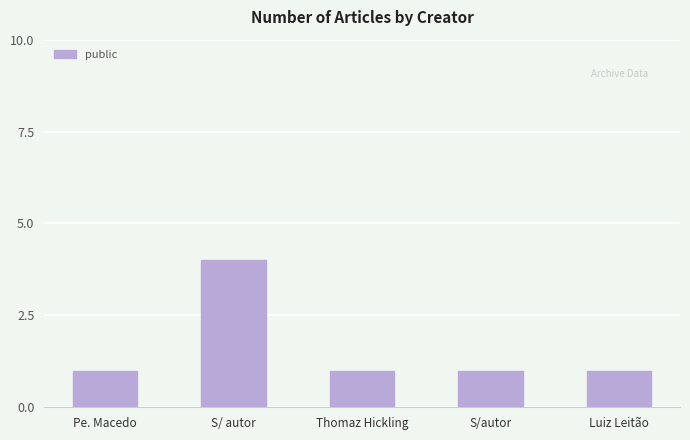

What is the sum of the values at Thomaz Hickling and Luiz Leitão?

2